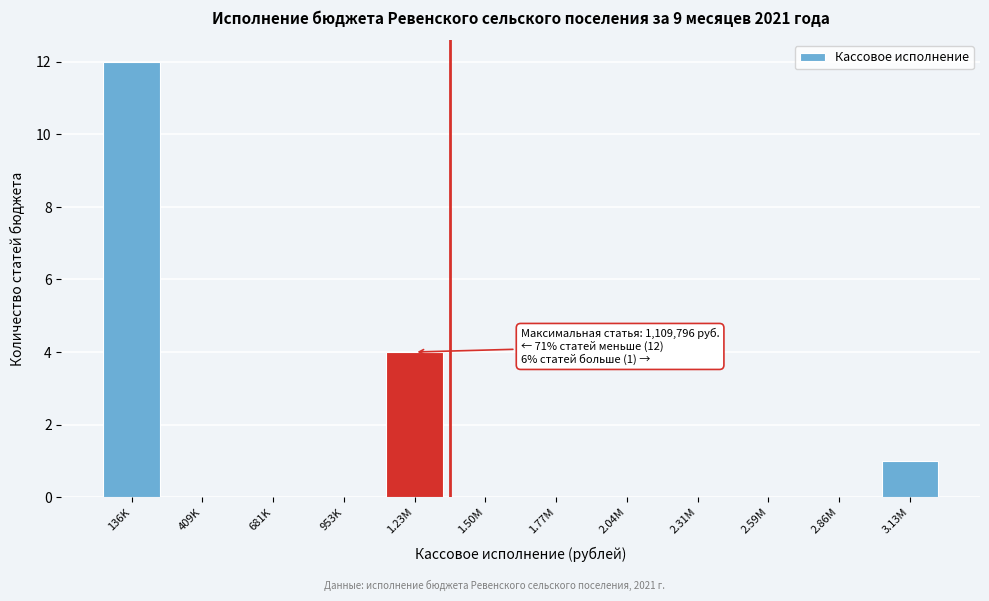

Reading left to right, list all the values displayed in this chart.

136K=12	409K=0	681K=0	953K=0	1.23M=4	1.50M=0	1.77M=0	2.04M=0	2.31M=0	2.59M=0	2.86M=0	3.13M=1